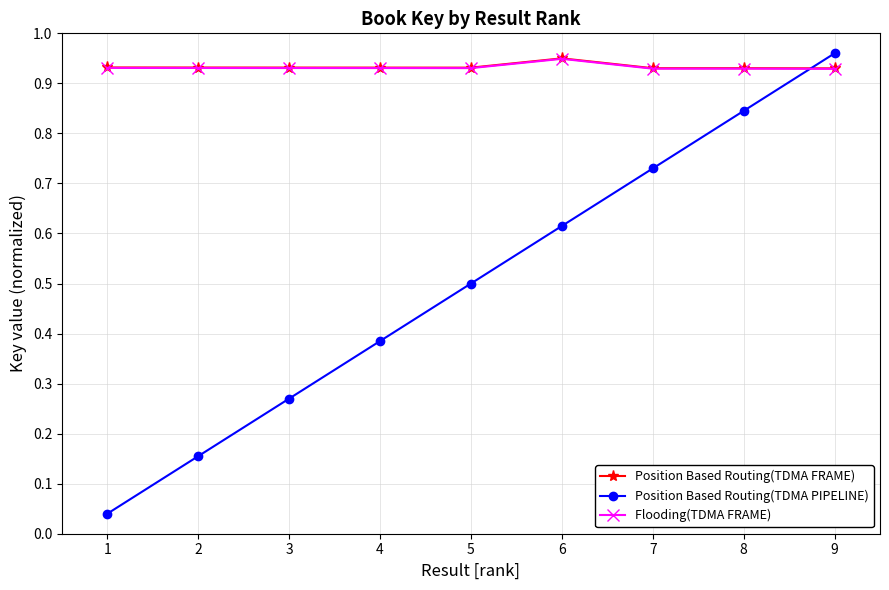

True or false: Position Based Routing(TDMA FRAME) and Position Based Routing(TDMA PIPELINE) cross at least once.

True